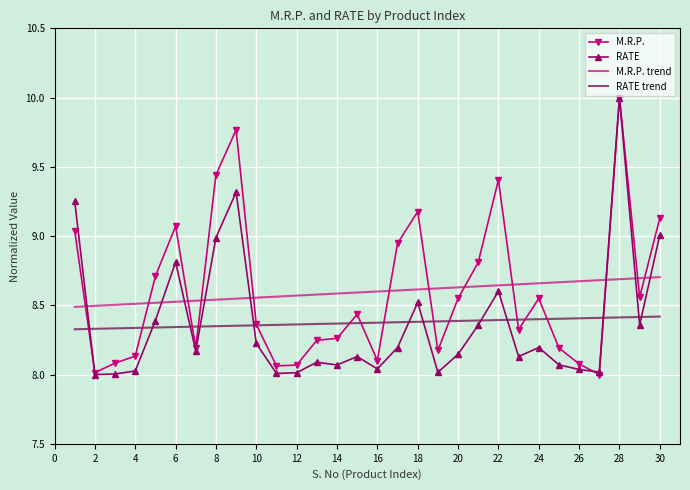

What is the greatest value displayed?

10.0